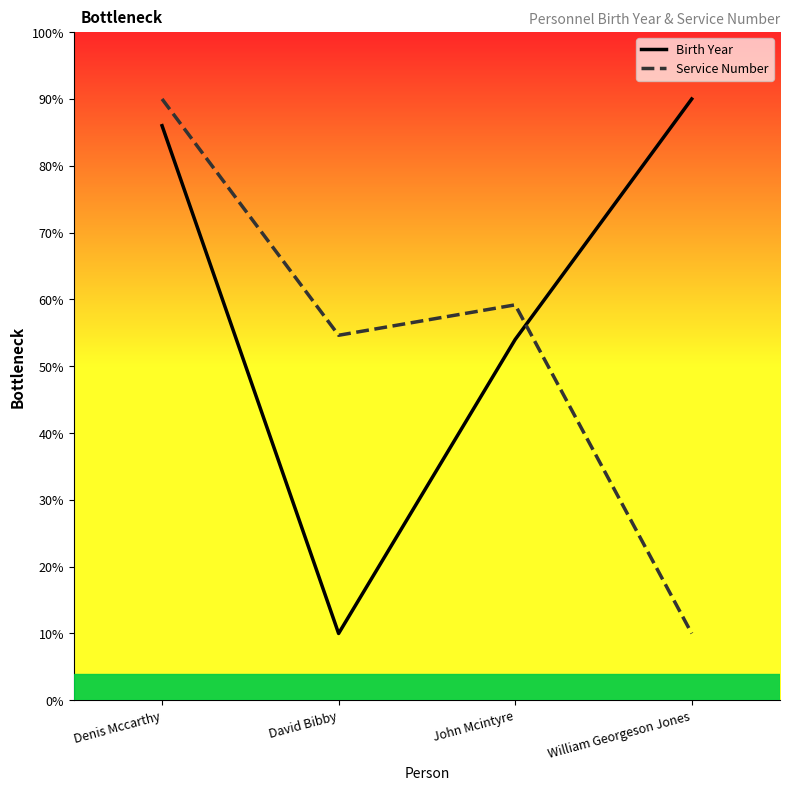

At David Bibby, list the series in order from largest to smallest.

Service Number, Birth Year